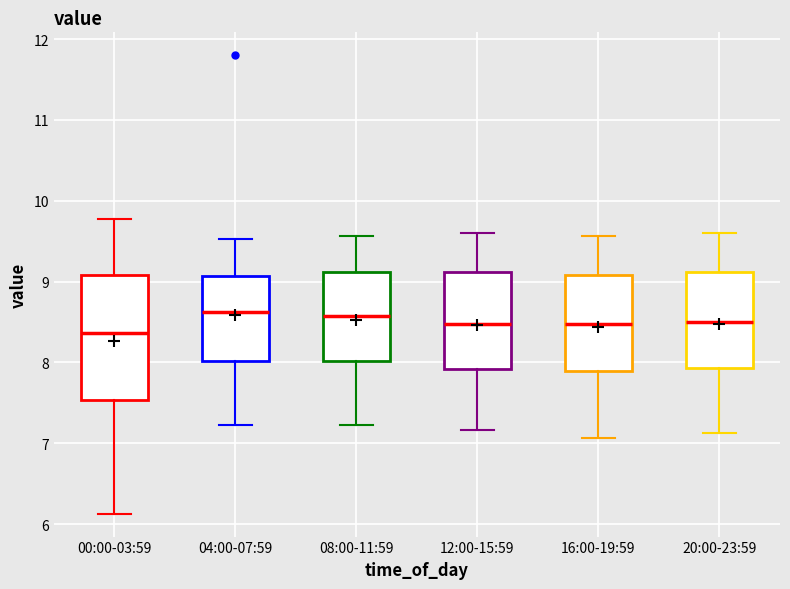

Where is the lower edge of the box for 08:00-11:59 on the y-axis? The values are not printed on the chart, so give them approximately, as read against the axis.

8.0